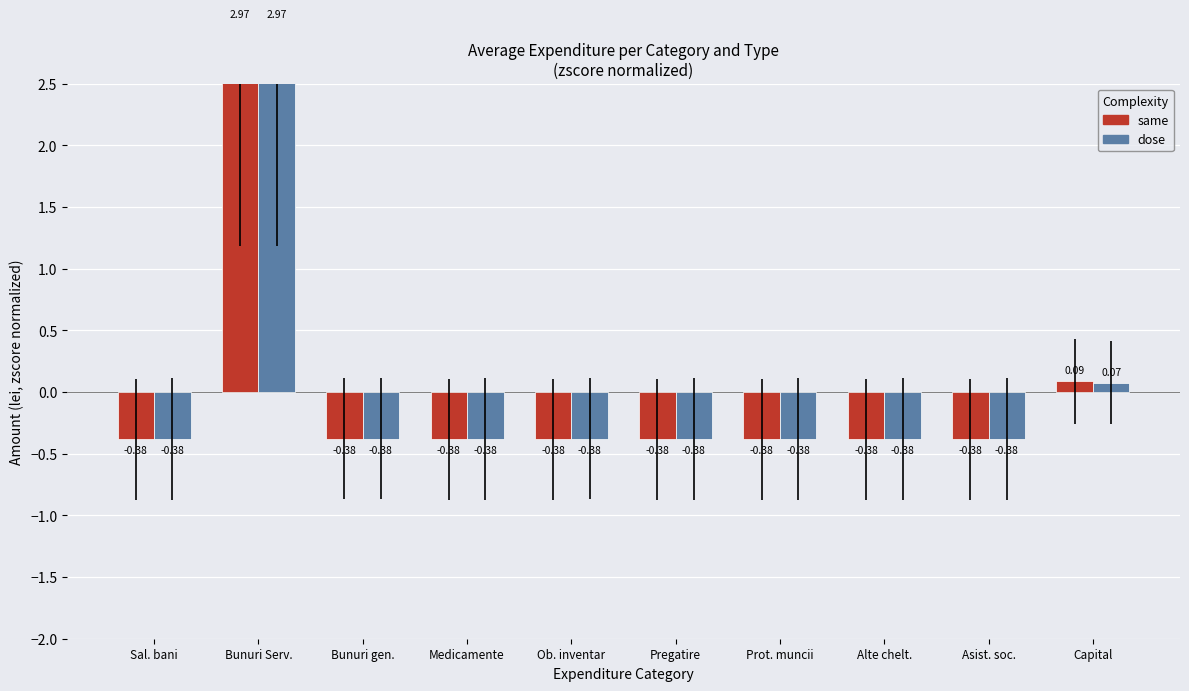

How many values in the same series are below 0?

8